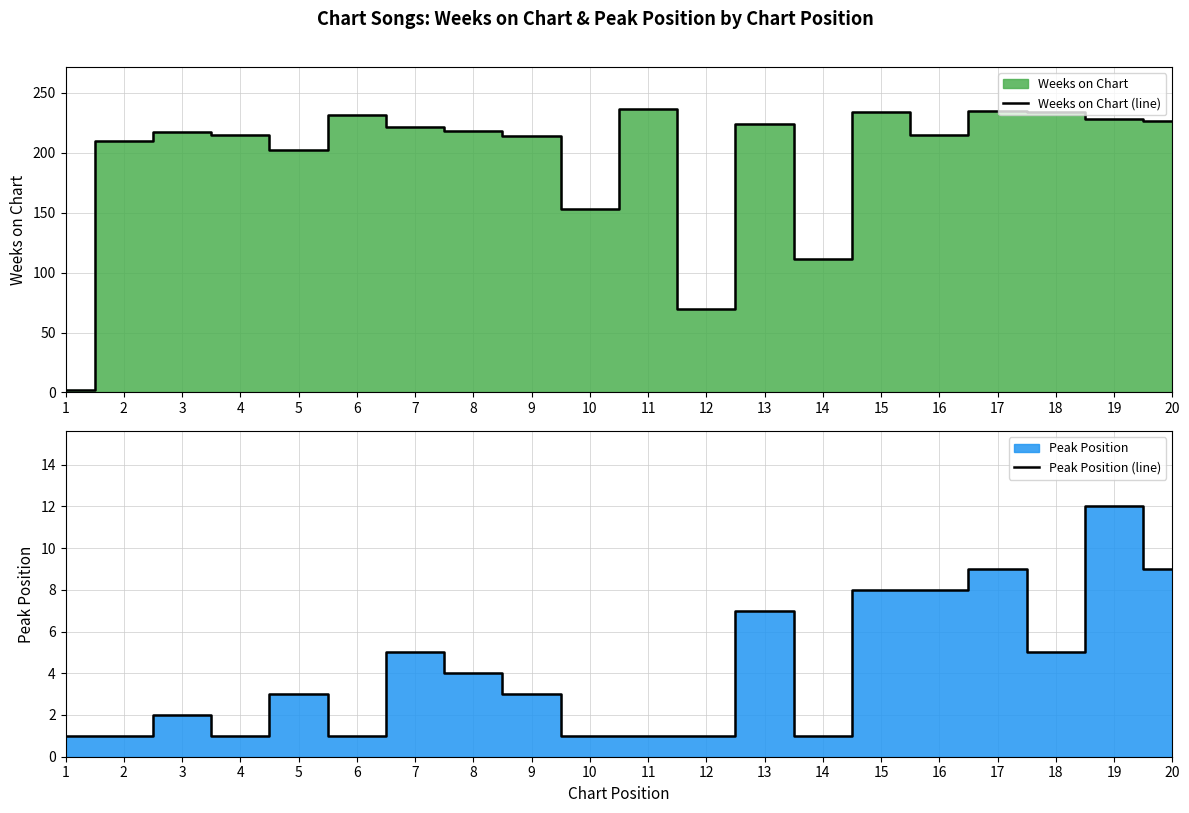

At which category is the sum across all series the highest?

17